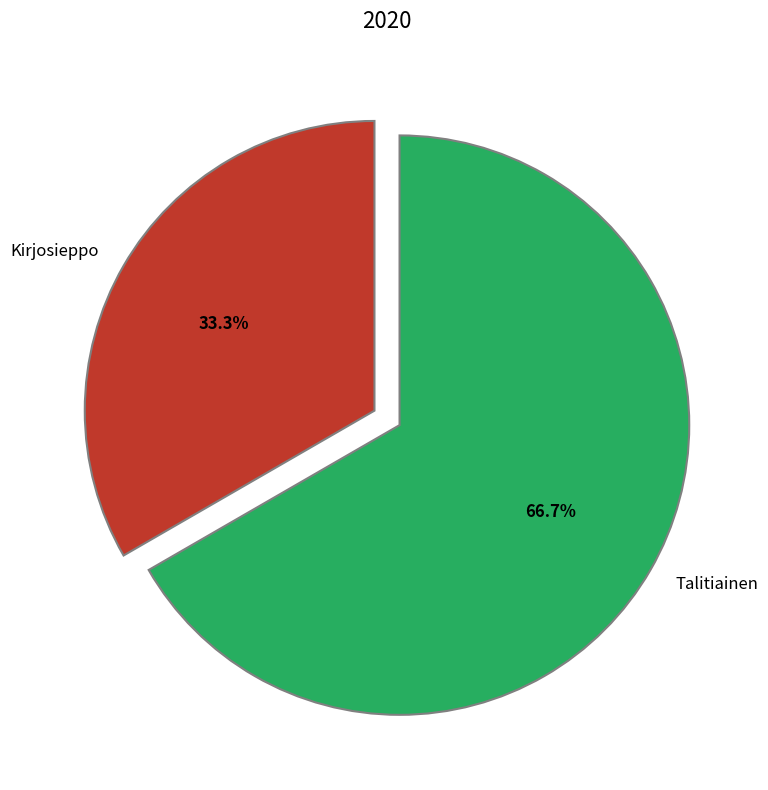

Does any single category account for the majority?

Yes